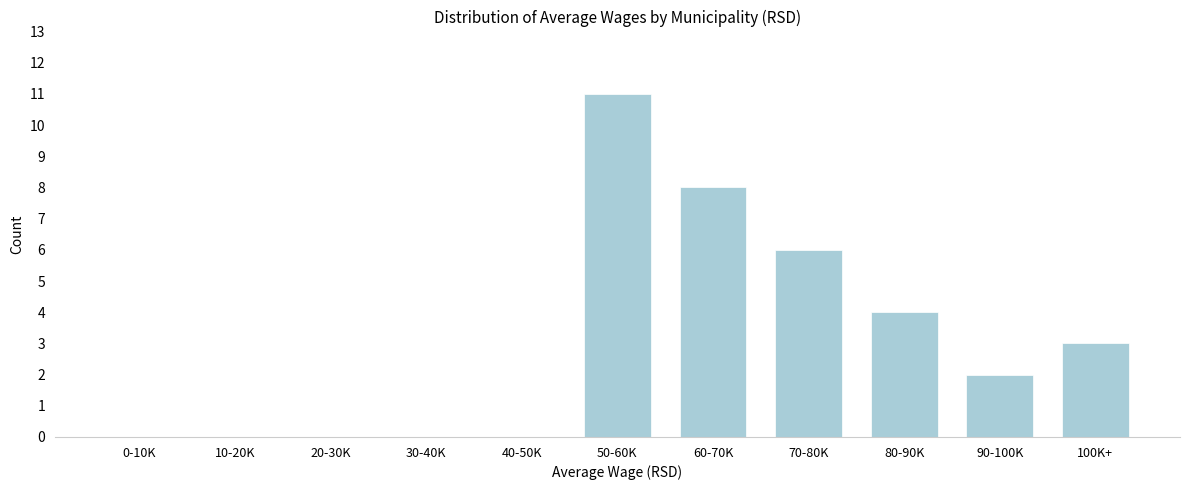

Reading left to right, transcribe all the data shown in this chart.

0-10K=0	10-20K=0	20-30K=0	30-40K=0	40-50K=0	50-60K=11	60-70K=8	70-80K=6	80-90K=4	90-100K=2	100K+=3